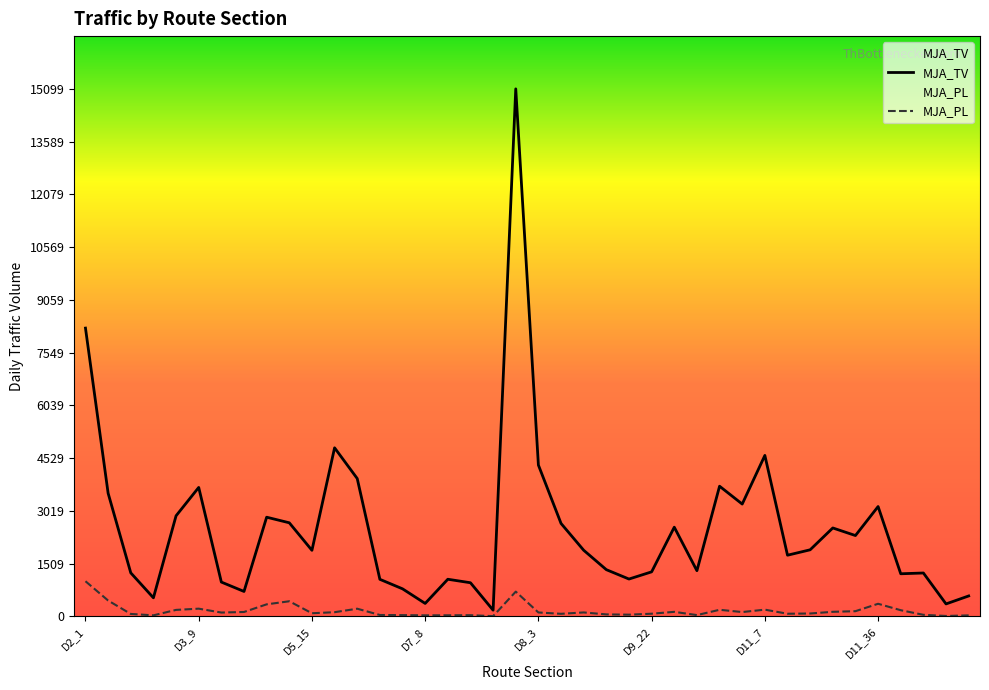

Reading left to right, extract all data points from this chart.

MJA_TV: 8252	3526	1247	533	2880	3692	983	715	2840	2680	1892	4826	3946	1062	790	372	1064	964	179	15099	4332	2661	1894	1338	1070	1276	2554	1309	3727	3216	4608	1752	1907	2532	2315	3145	1221	1243	358	586
MJA_PL: 1007	455	71	31	187	222	111	127	346	434	91	121	221	41	37	31	32	35	8	710	113	75	114	58	50	78	131	38	190	125	194	77	84	132	150	362	178	46	13	30